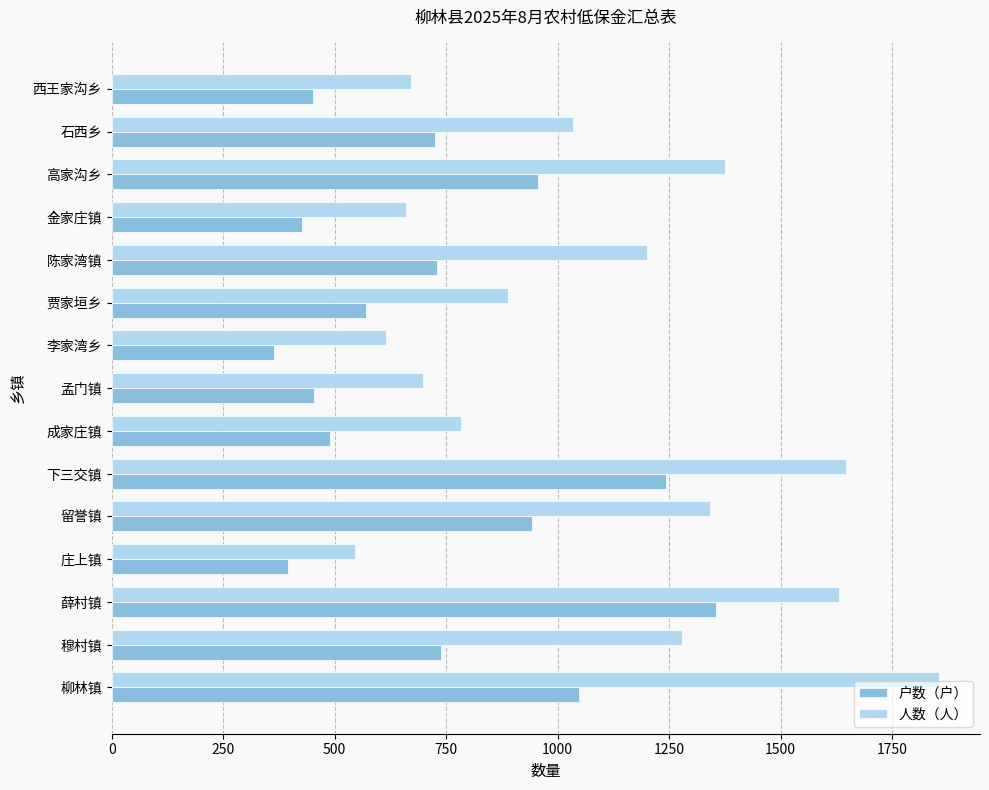

Which label corresponds to the smallest value in the chart?

李家湾乡